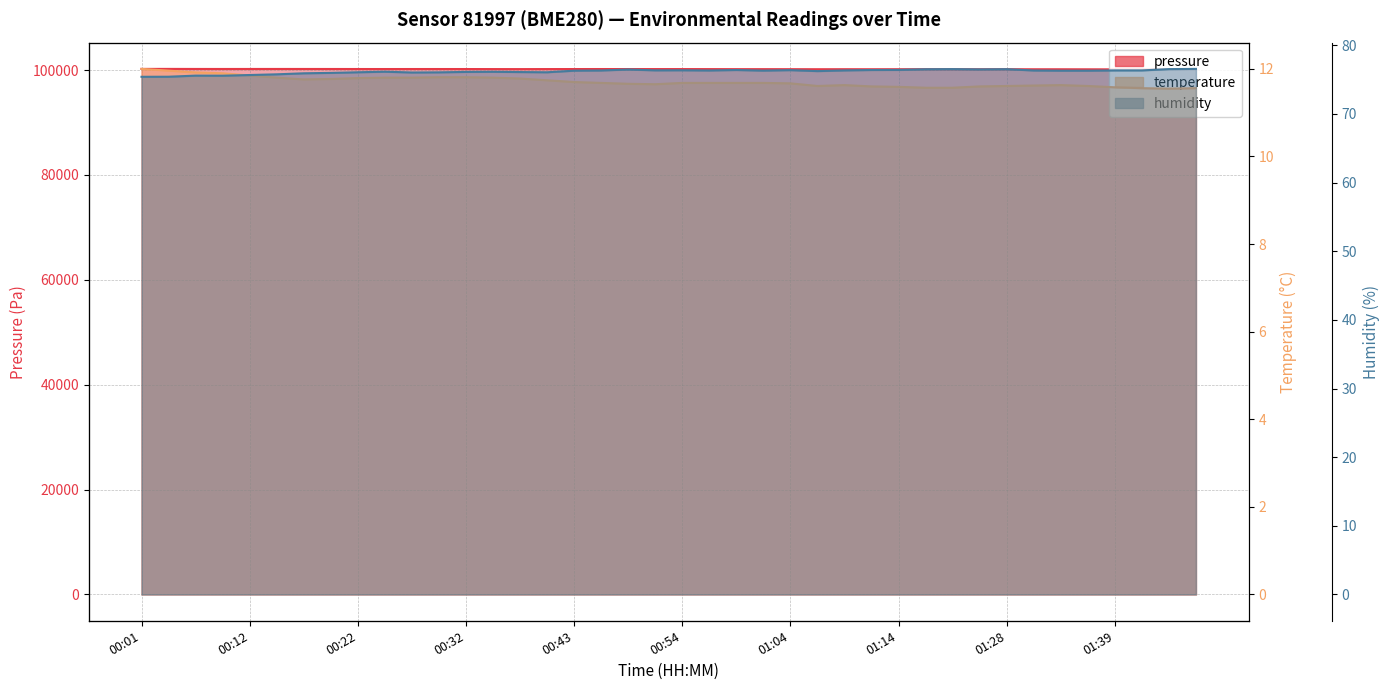

Which label corresponds to the smallest value in the chart?

01:44